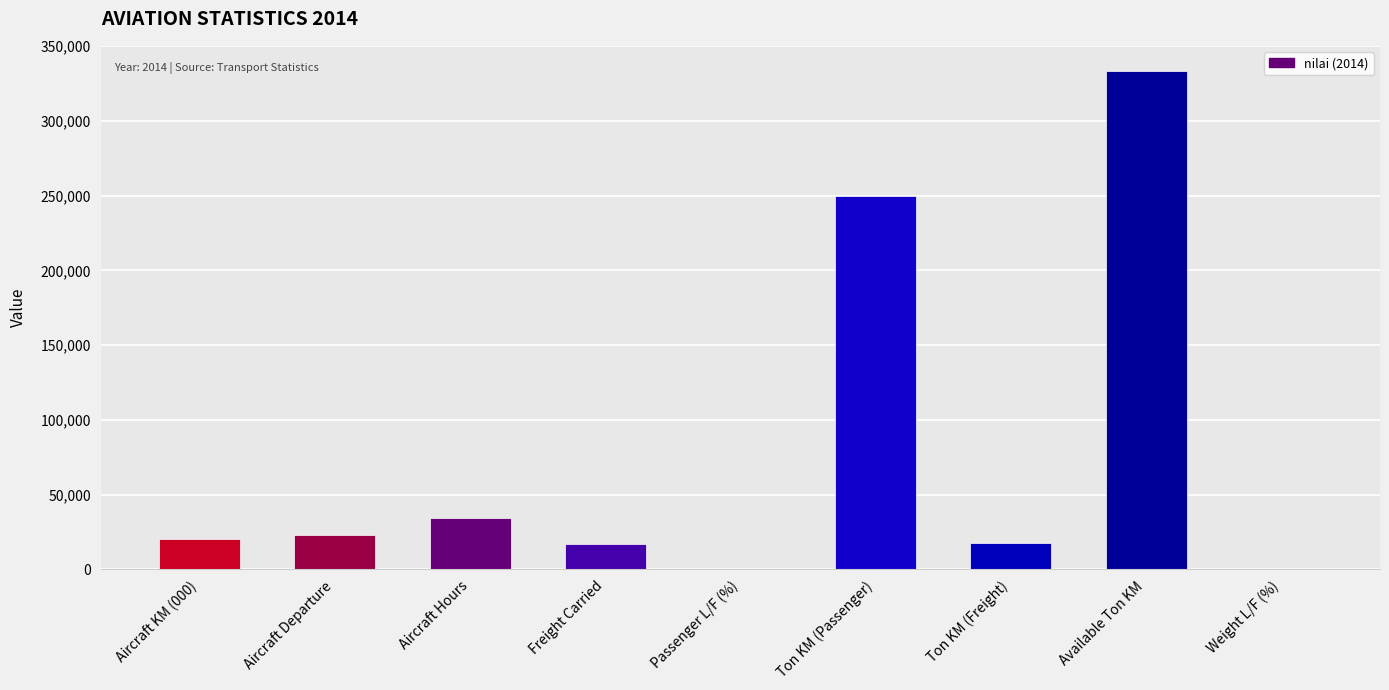

Where is the data nearest to the value 166779?

Ton KM (Passenger)